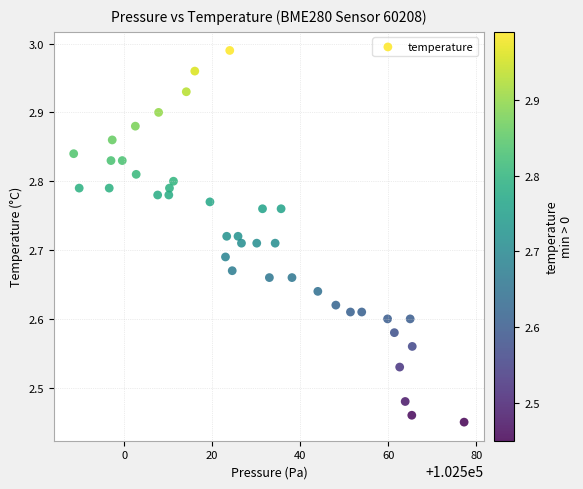

What is the range of X values (max minus min)?

88.7